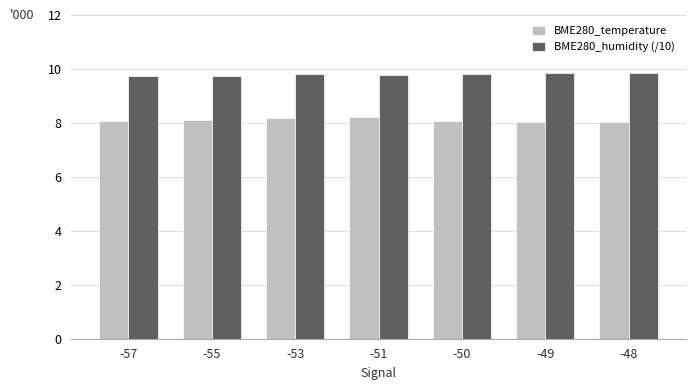

How many BME280_humidity (/10) values are between 9 and 10?

7